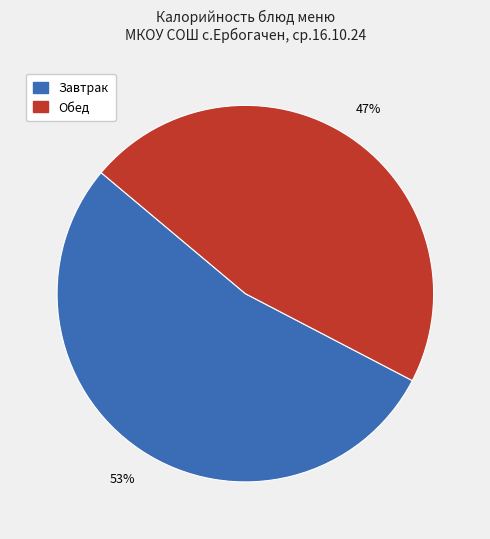

Is there a majority slice in this chart?

Yes